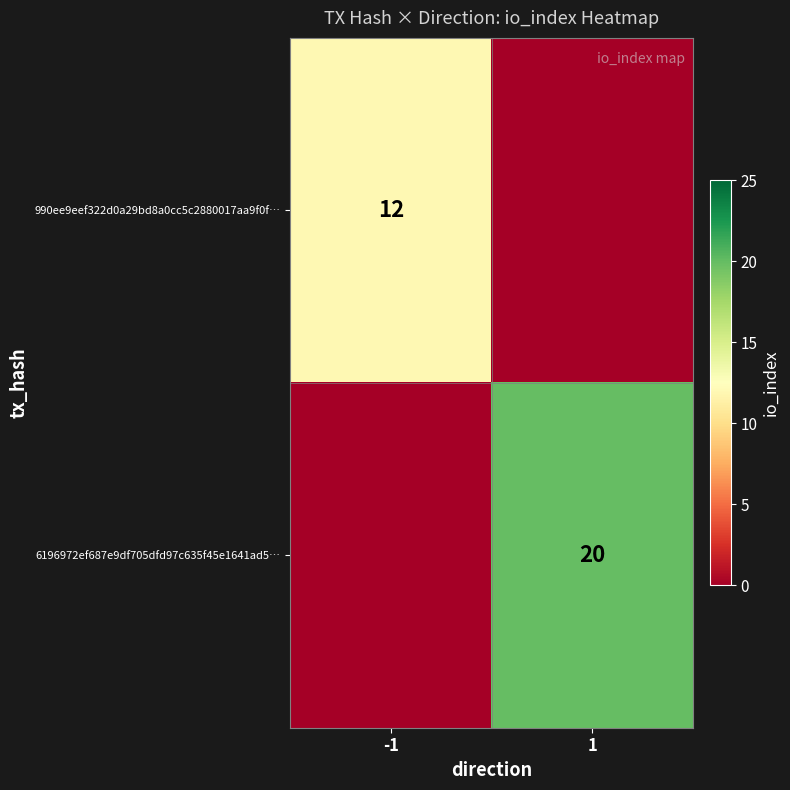

True or false: 990ee9eef322d0a29bd8a0cc5c2880017aa9f0f… has a value of 20 at -1.

False